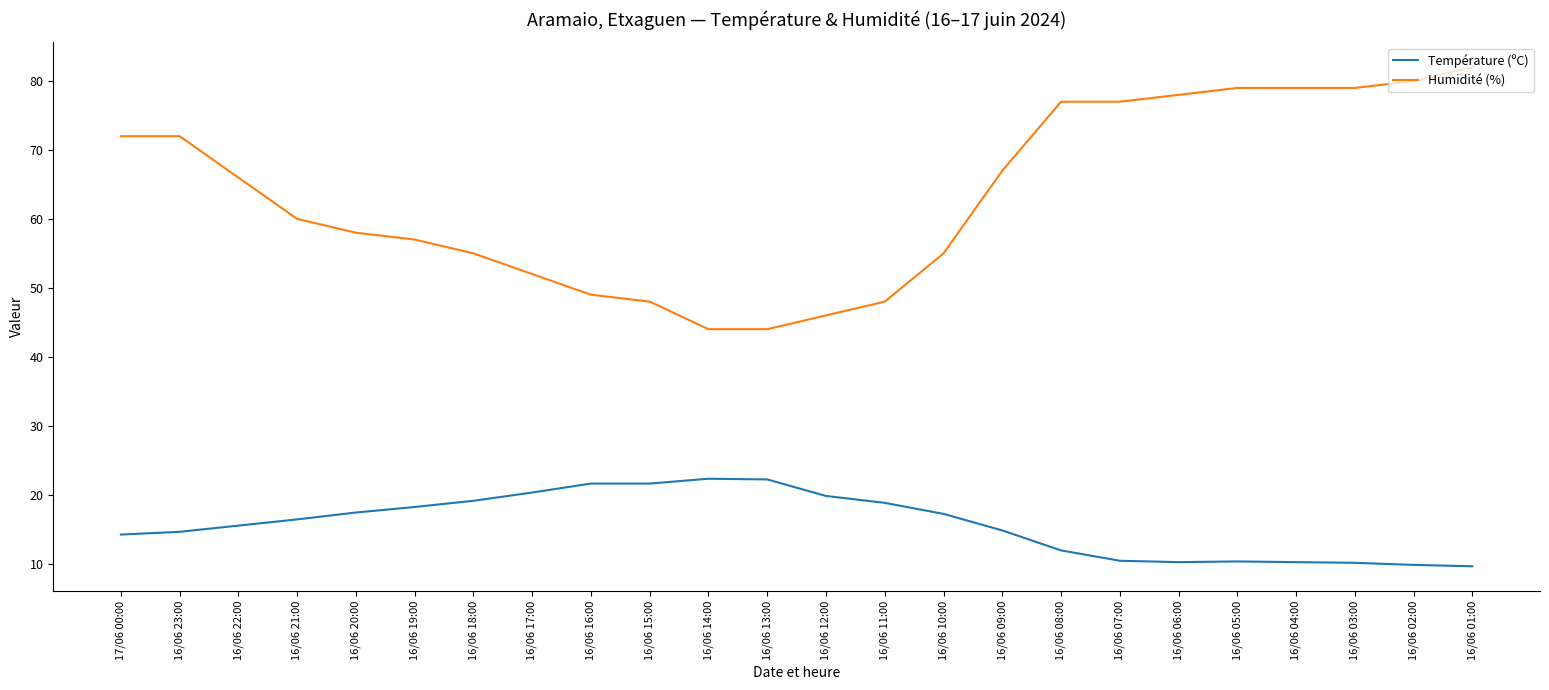

What are all the series names shown in the legend?

Température (ºC), Humidité (%)